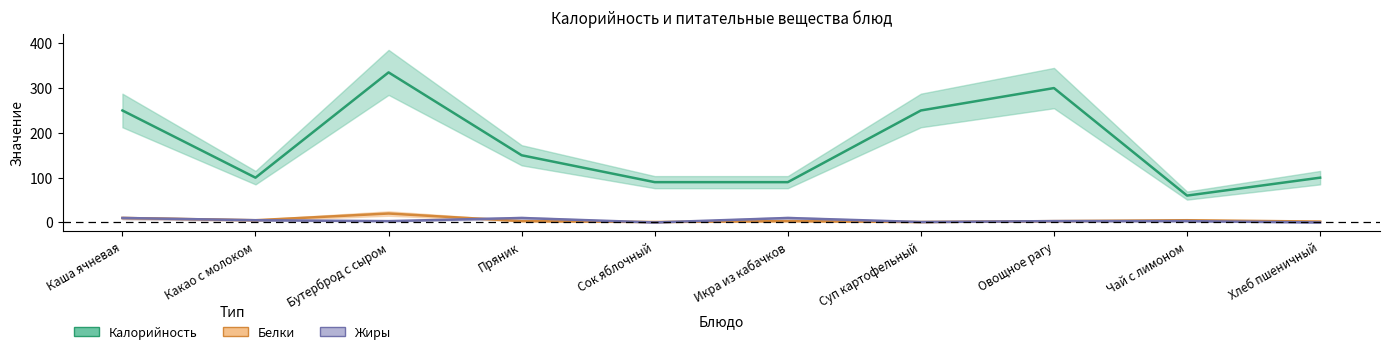

Rank the categories by Жиры value from lowest to highest.

Сок яблочный, Хлеб пшеничный, Суп картофельный, Бутерброд с сыром, Овощное рагу, Чай с лимоном, Какао с молоком, Каша ячневая, Пряник, Икра из кабачков